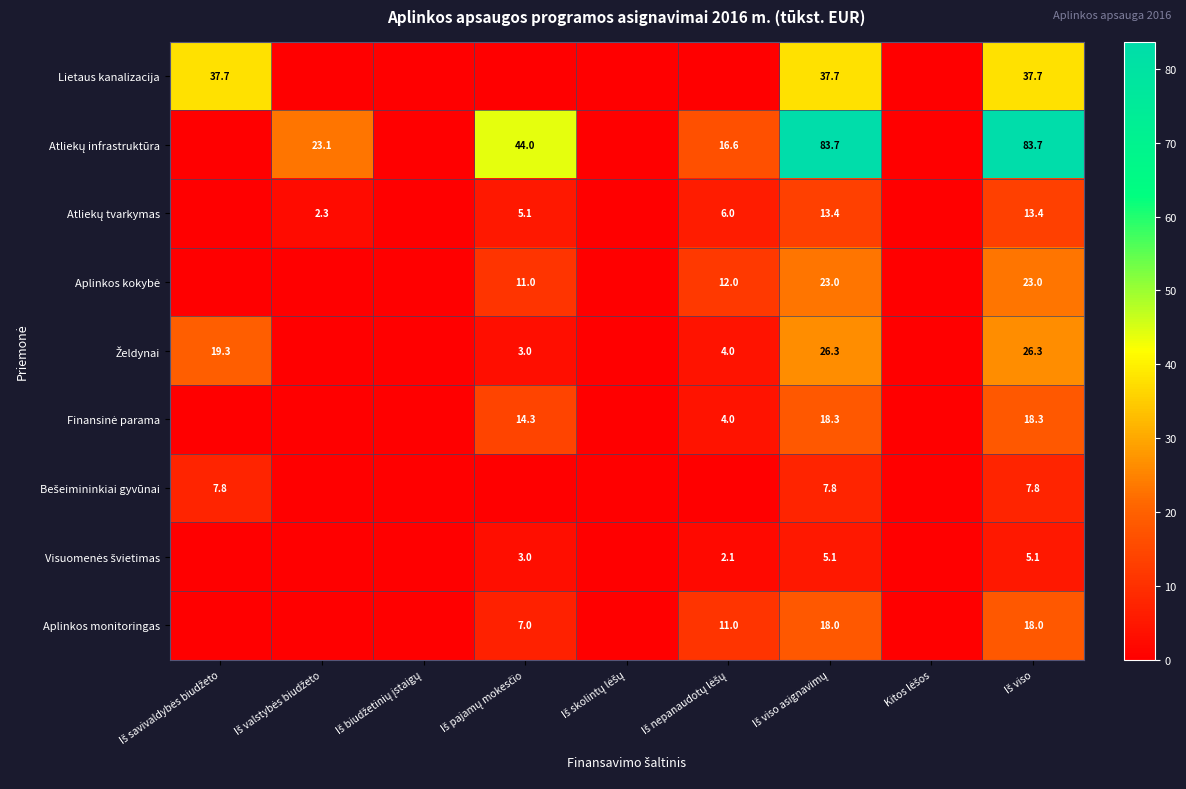

The value of Aplinkos kokybė at Iš biudžetinių įstaigų is 15.9. True or false?

False